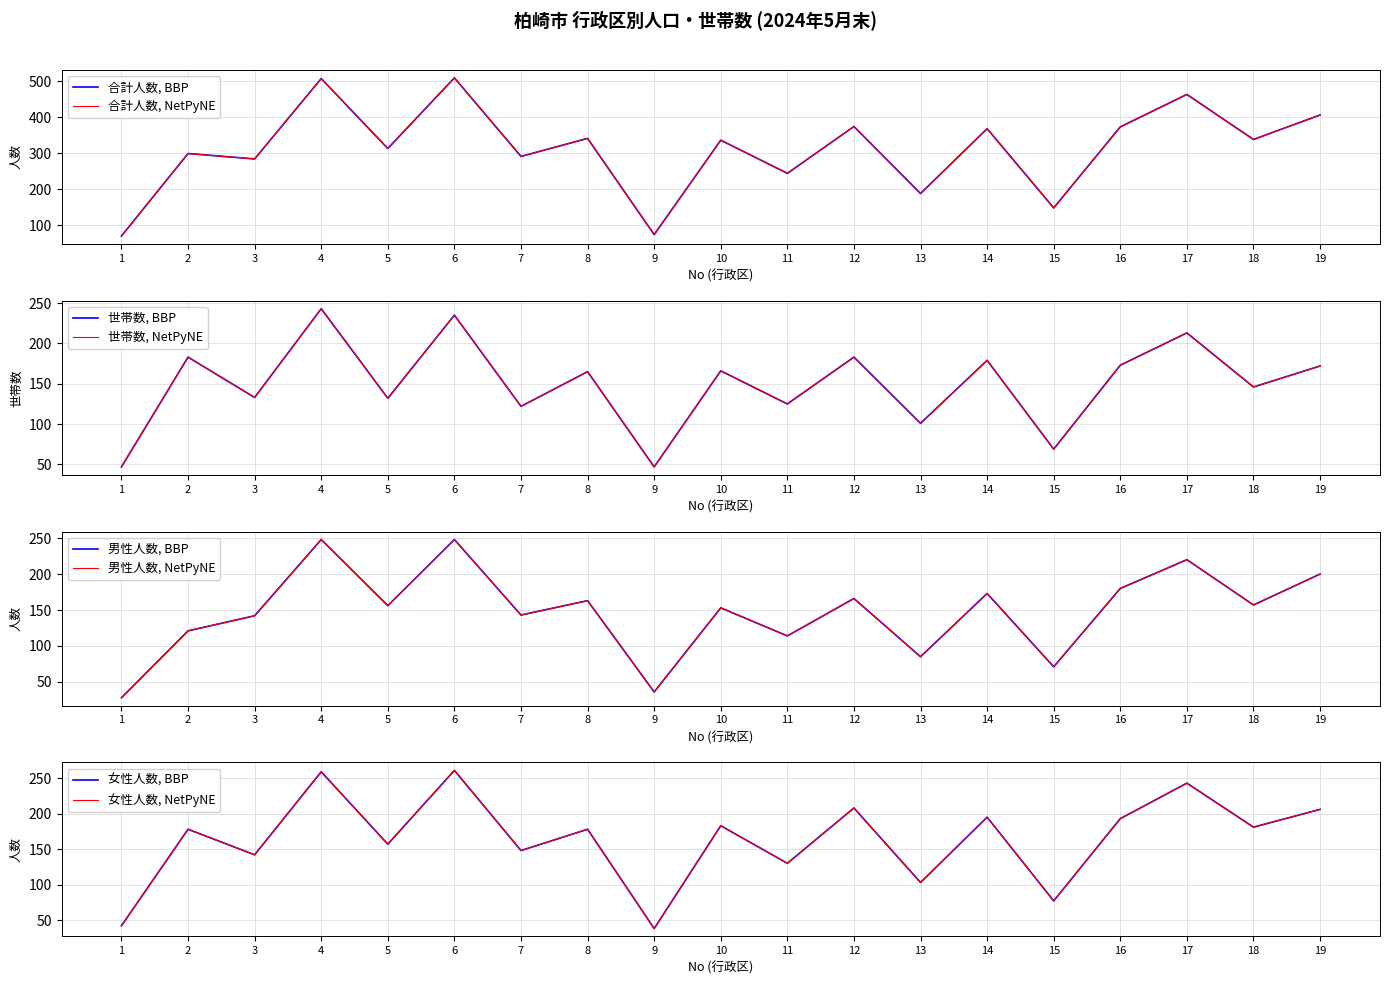

At which category does 男性人数 reach its first local valley?

5